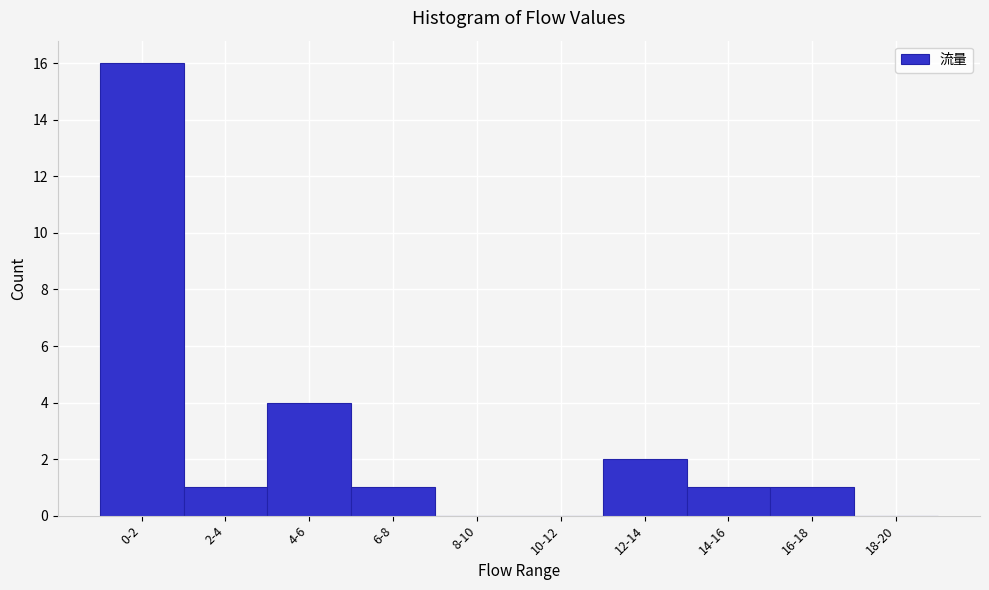

Reading left to right, transcribe all the data shown in this chart.

0-2=16	2-4=1	4-6=4	6-8=1	8-10=0	10-12=0	12-14=2	14-16=1	16-18=1	18-20=0